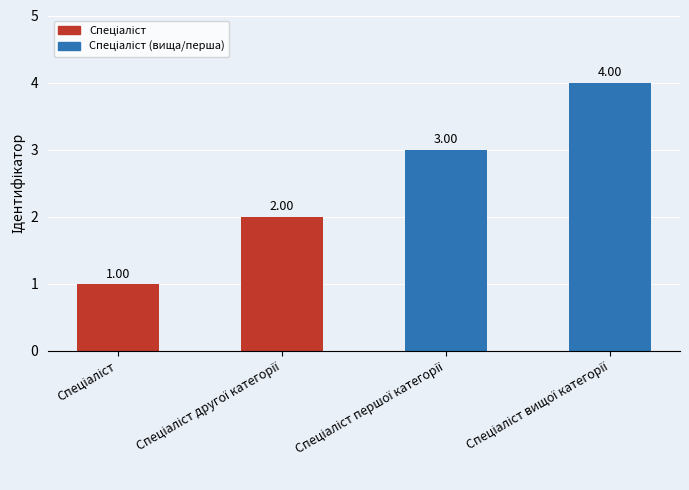

True or false: the data shows 4 at Спеціаліст вищої категорії.

True